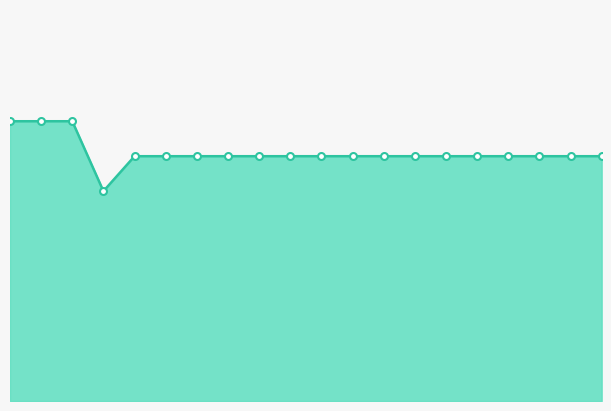

What is the smallest value displayed?

6